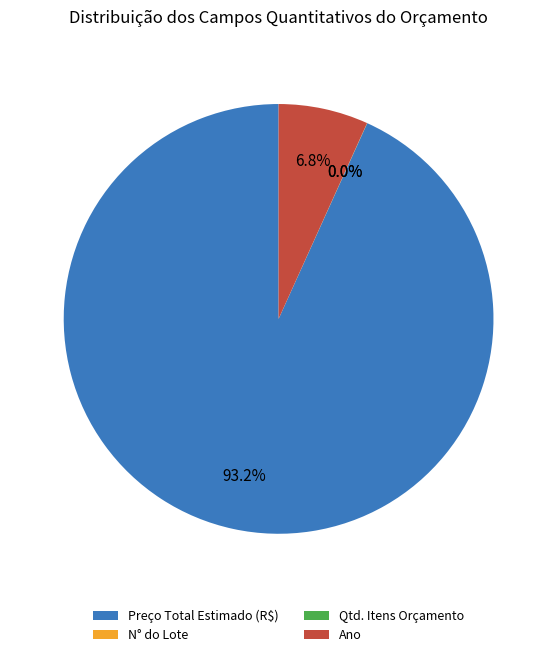

How much of the chart is everything except Preço Total Estimado (R$)?

6.8%